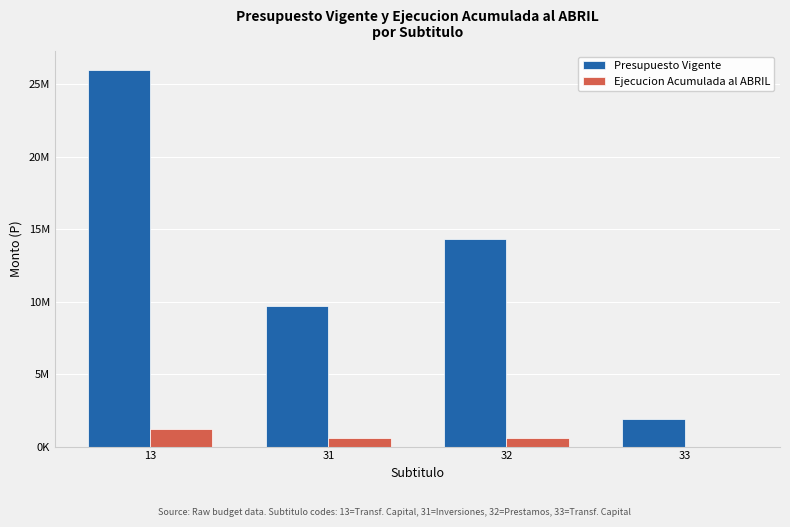

What are all the series names shown in the legend?

Presupuesto Vigente, Ejecucion Acumulada al ABRIL